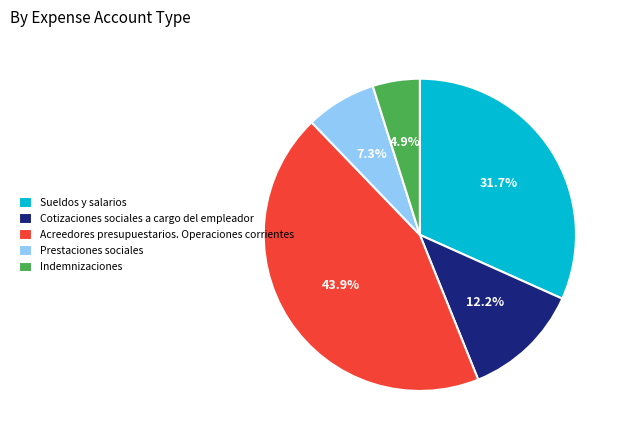

What percentage is the Sueldos y salarios slice, to the nearest percent?

32%